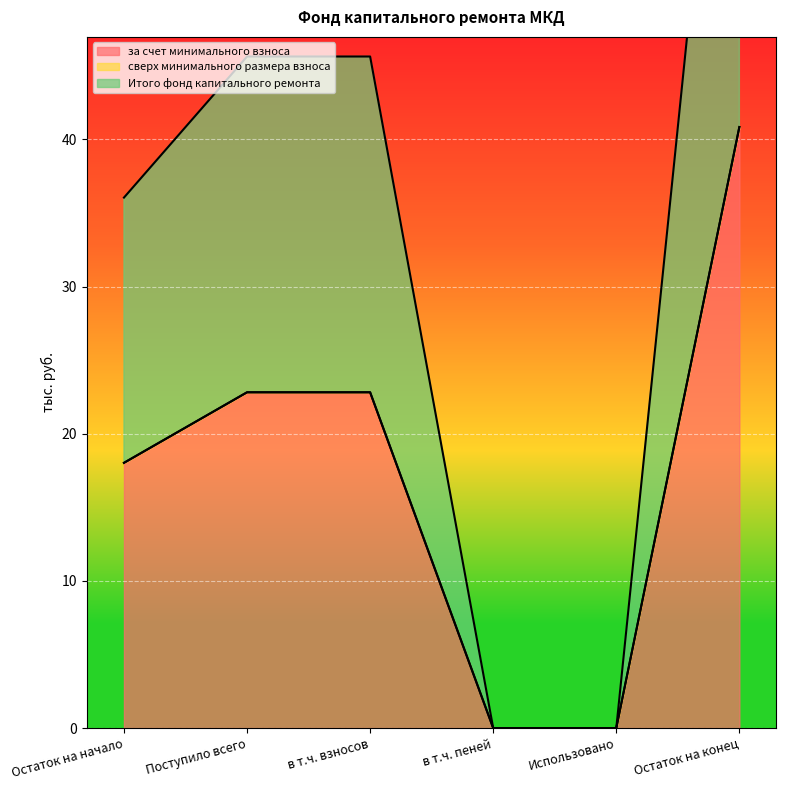

The value of за счет минимального взноса at в т.ч. взносов is 22.8. True or false?

True